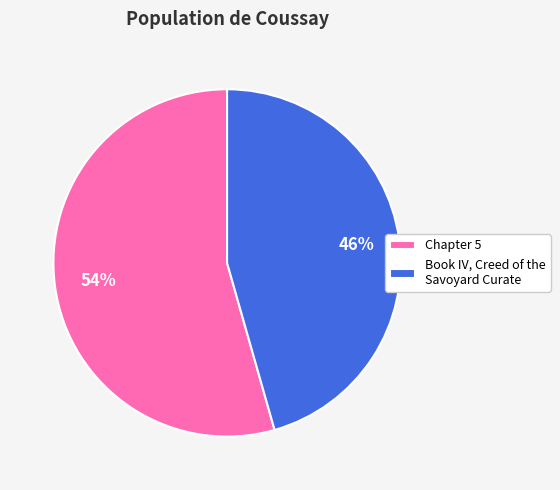

What is the largest slice in the pie chart?

Chapter 5